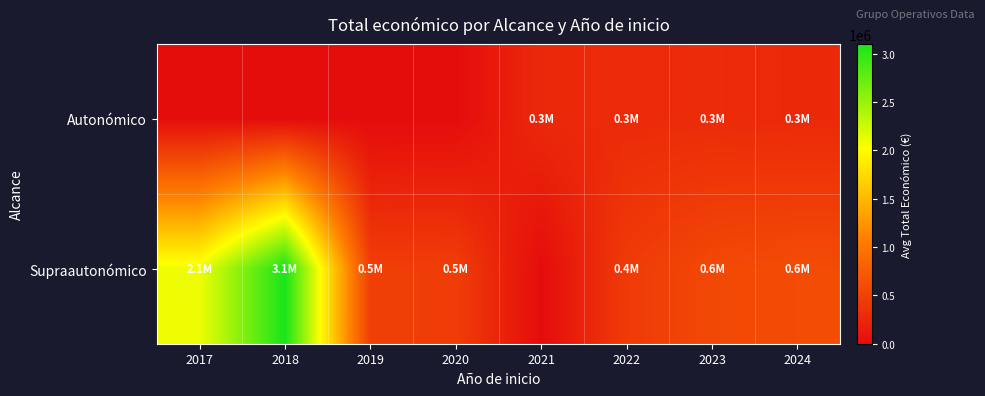

Which series has the largest range (max minus min)?

Supraautonómico